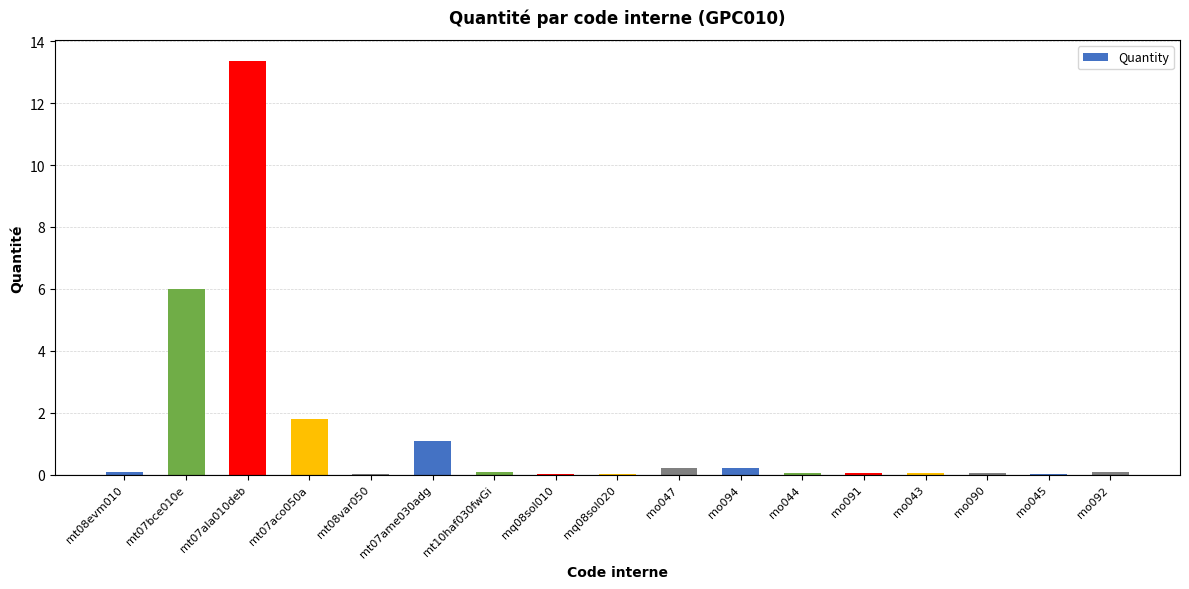

Is it true that the value at mt08evm010 is 0.1?

True